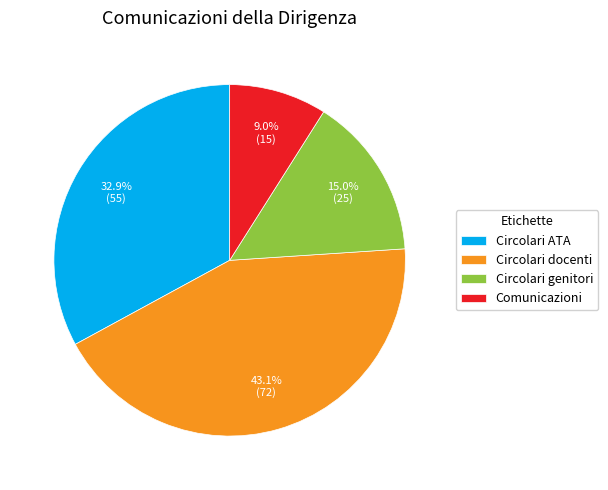

Count the number of slices in the pie.

4